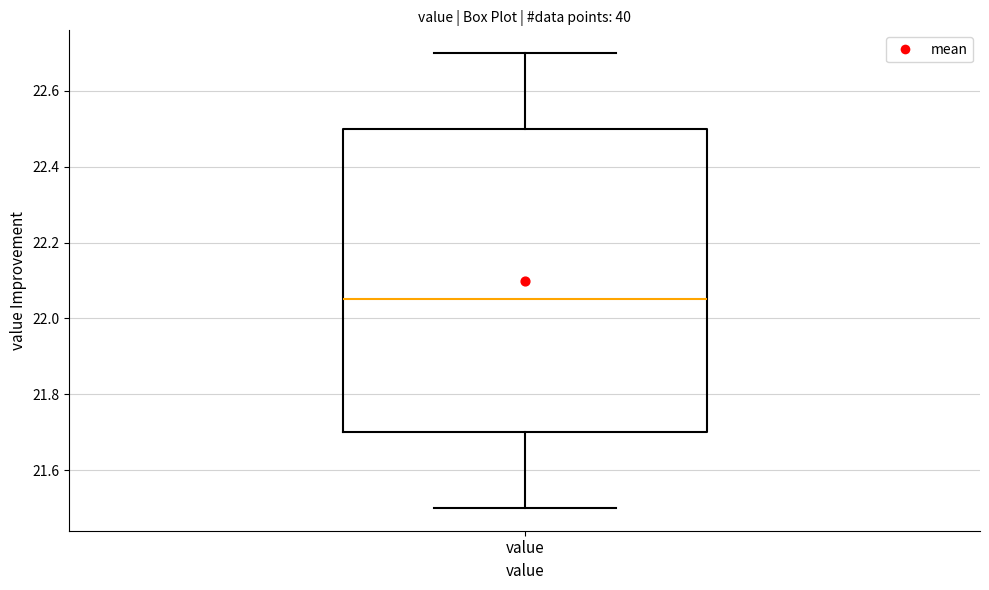

Where does the upper whisker of the box for value end on the y-axis? The values are not printed on the chart, so give them approximately, as read against the axis.

22.70